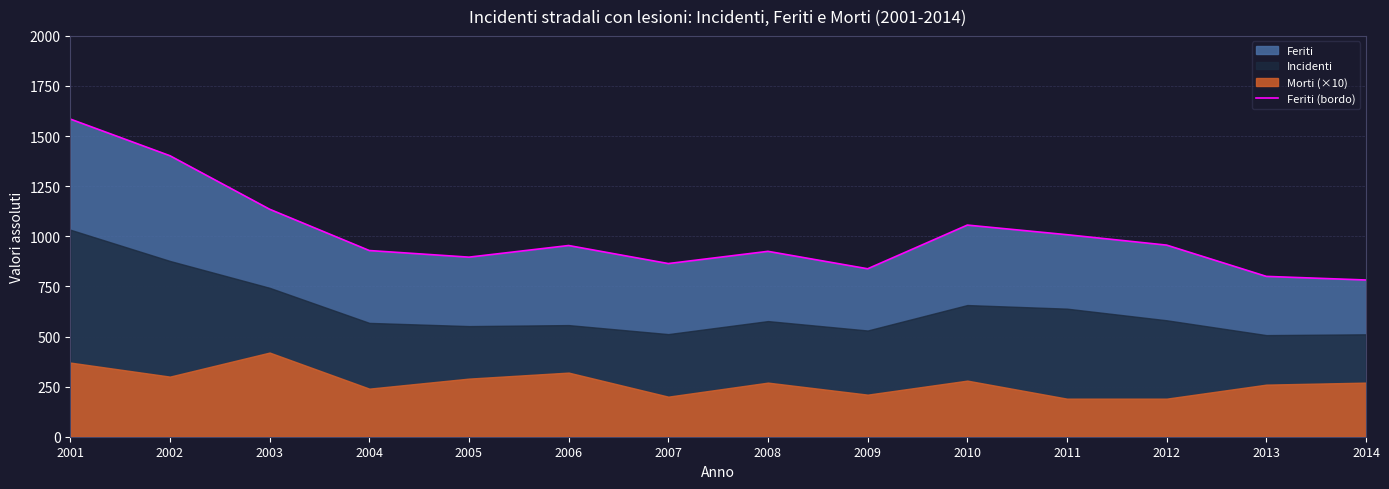

At which label is the value closest to 1183?

2003